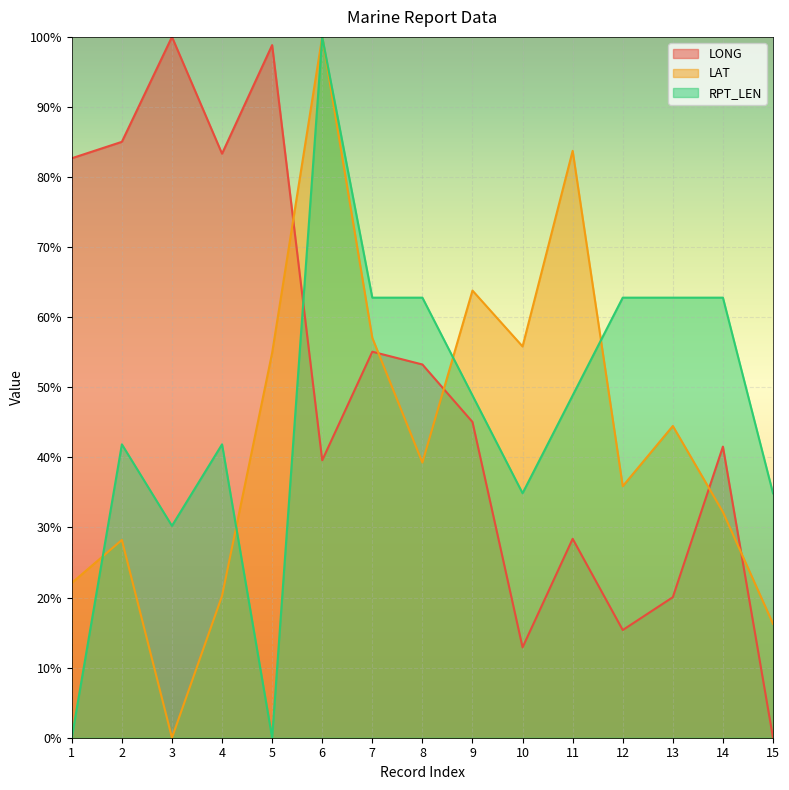

The LAT series shows 28.2 at 2. True or false?

True